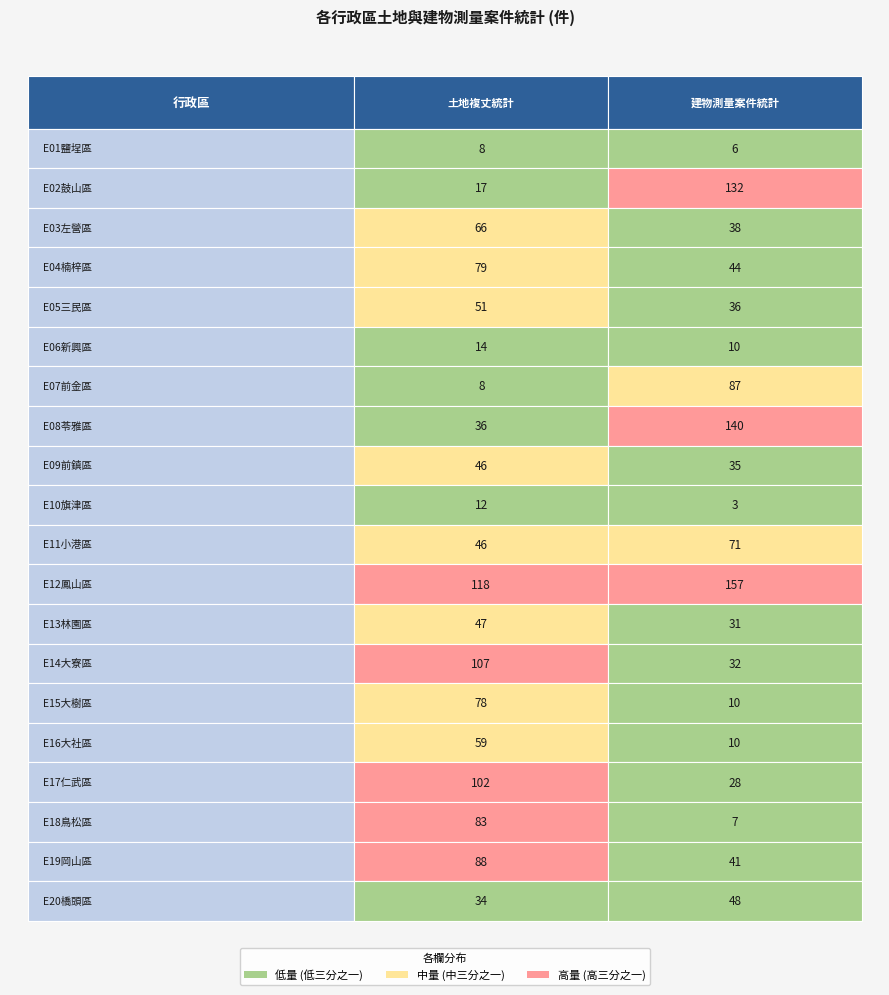

Reading right to left, transcribe all the data shown in this chart.

E01鹽埕區: 6	8
E02鼓山區: 132	17
E03左營區: 38	66
E04楠梓區: 44	79
E05三民區: 36	51
E06新興區: 10	14
E07前金區: 87	8
E08苓雅區: 140	36
E09前鎮區: 35	46
E10旗津區: 3	12
E11小港區: 71	46
E12鳳山區: 157	118
E13林園區: 31	47
E14大寮區: 32	107
E15大樹區: 10	78
E16大社區: 10	59
E17仁武區: 28	102
E18鳥松區: 7	83
E19岡山區: 41	88
E20橋頭區: 48	34